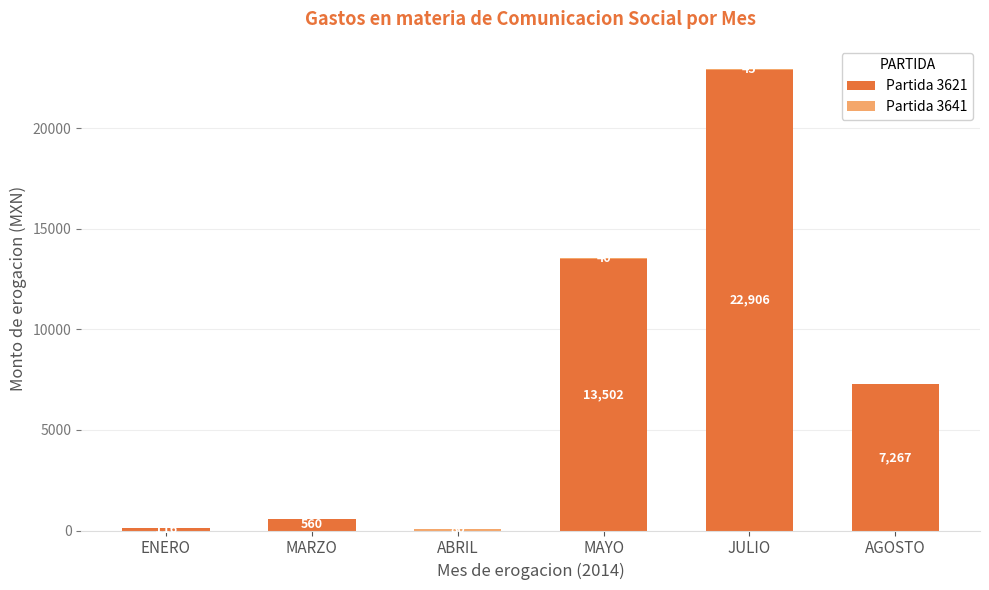

The value of Partida 3621 at AGOSTO is 7267.4. True or false?

True